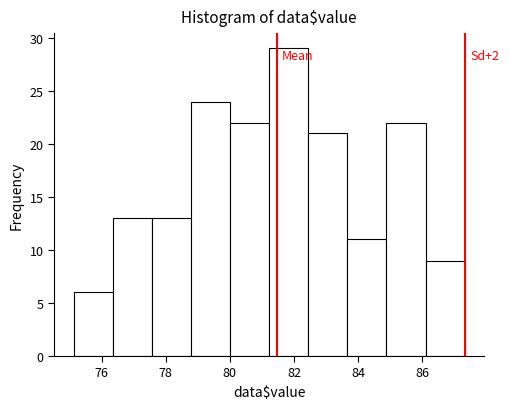

Which range on the x-axis has the tallest bar?

81.2 to 82.4